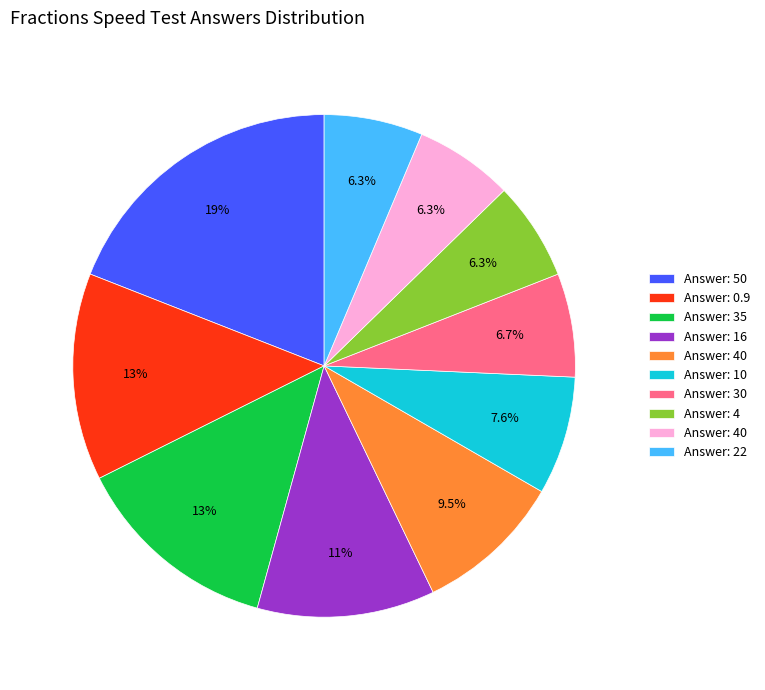

Does any single category account for the majority?

No